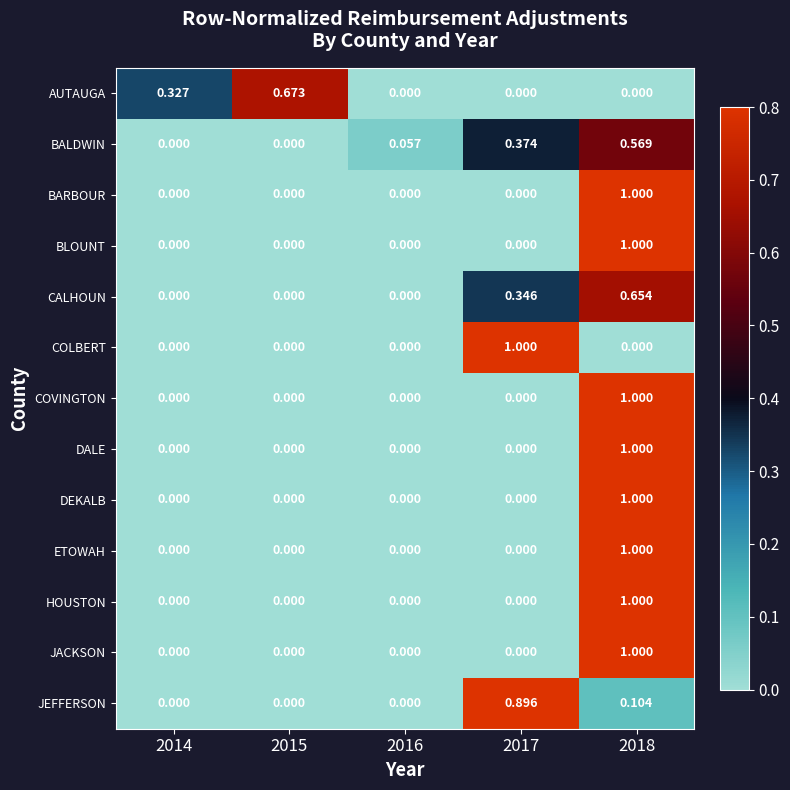

Is the value of HOUSTON at 2015 greater than the value of DEKALB at 2018?

No